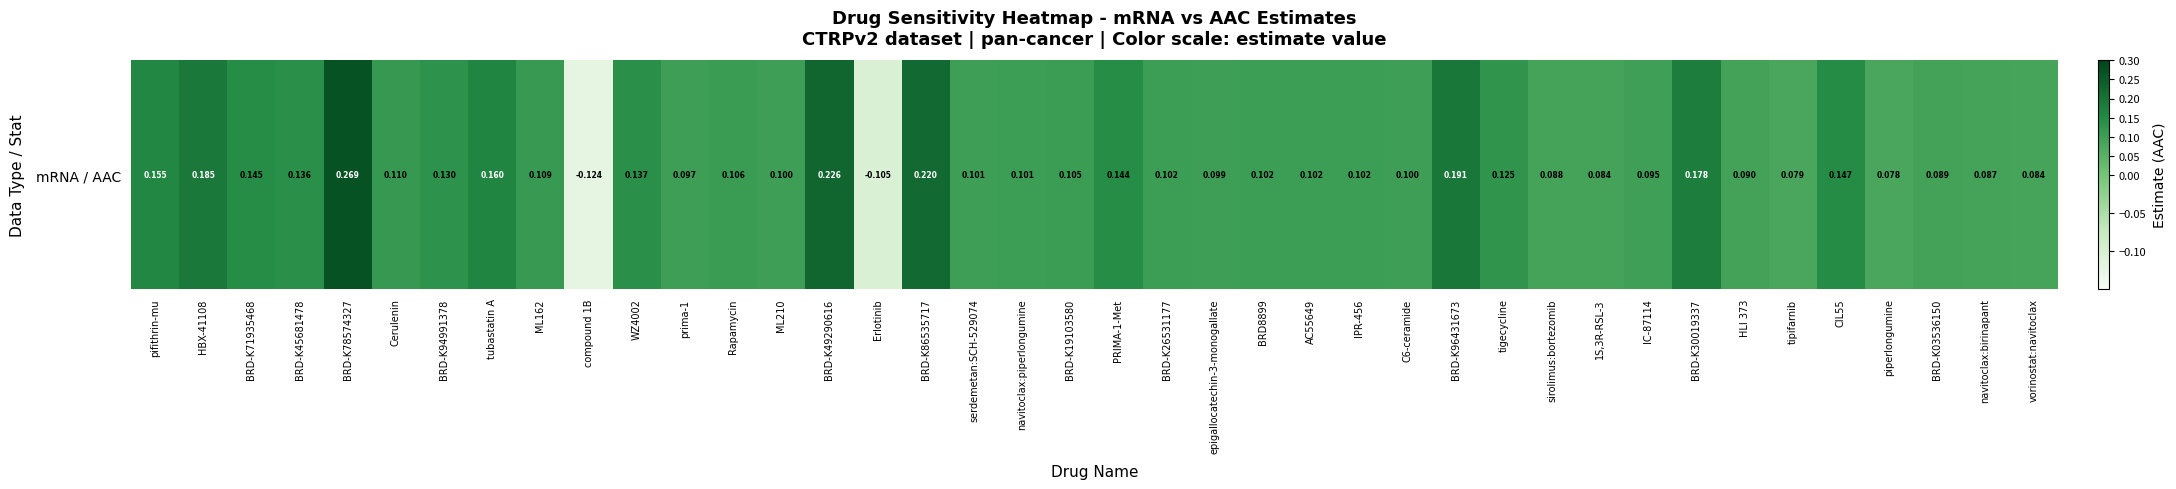

At which label does the data first exceed 0?

pifithrin-mu